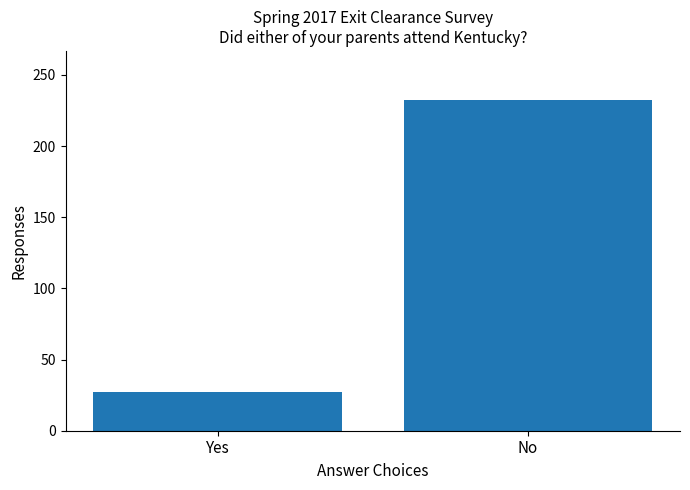

What is the value of the 2nd bar from the left?

232